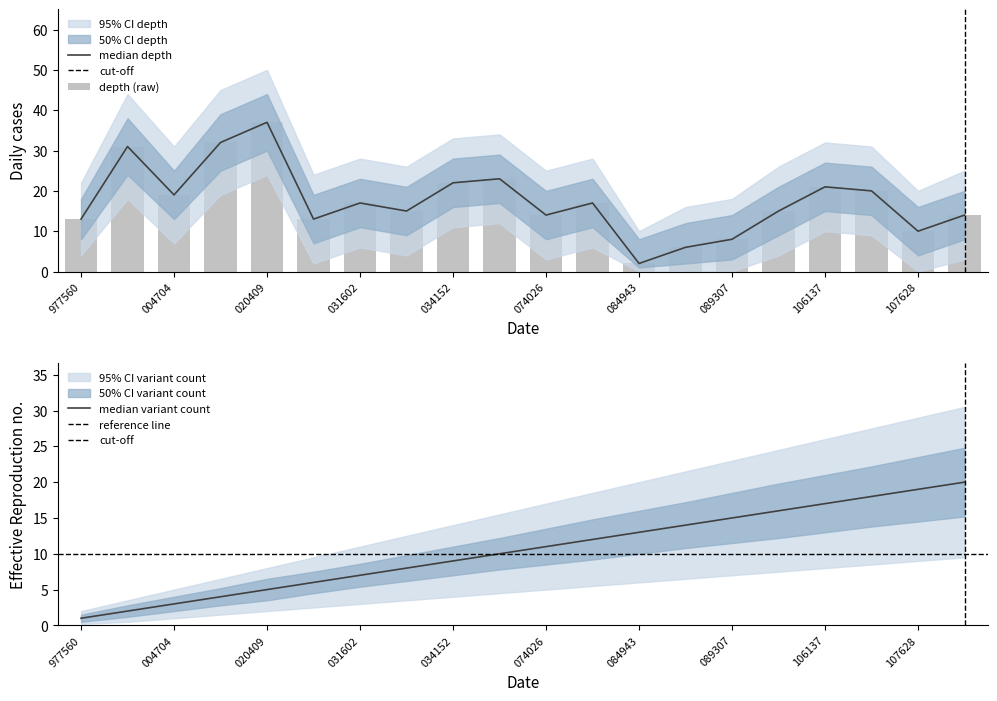

Reading left to right, what are all the values shown in this chart?

depth: 35977560=13	36004158=31	36004704=19	36020402=32	36020409=37	36021327=13	36031602=17	36031611=15	36034152=22	36034189=23	36074026=14	36074846=17	36084943=2	36085963=6	36089307=8	36093605=15	36106137=21	36107231=20	36107628=10	36108325=14
depth_upper: 35977560=18	36004158=38	36004704=25	36020402=39	36020409=44	36021327=19	36031602=23	36031611=21	36034152=28	36034189=29	36074026=20	36074846=23	36084943=8	36085963=12	36089307=14	36093605=21	36106137=27	36107231=26	36107628=16	36108325=20
depth_lower: 35977560=8	36004158=24	36004704=13	36020402=25	36020409=30	36021327=7	36031602=11	36031611=9	36034152=16	36034189=17	36074026=8	36074846=11	36084943=1	36085963=2	36089307=3	36093605=9	36106137=15	36107231=14	36107628=4	36108325=8
depth_95upper: 35977560=22	36004158=44	36004704=31	36020402=45	36020409=50	36021327=24	36031602=28	36031611=26	36034152=33	36034189=34	36074026=25	36074846=28	36084943=10	36085963=16	36089307=18	36093605=26	36106137=32	36107231=31	36107628=20	36108325=25
depth_95lower: 35977560=4	36004158=18	36004704=7	36020402=19	36020409=24	36021327=2	36031602=6	36031611=4	36034152=11	36034189=12	36074026=3	36074846=6	36084943=0	36085963=0	36089307=0	36093605=4	36106137=10	36107231=9	36107628=0	36108325=3